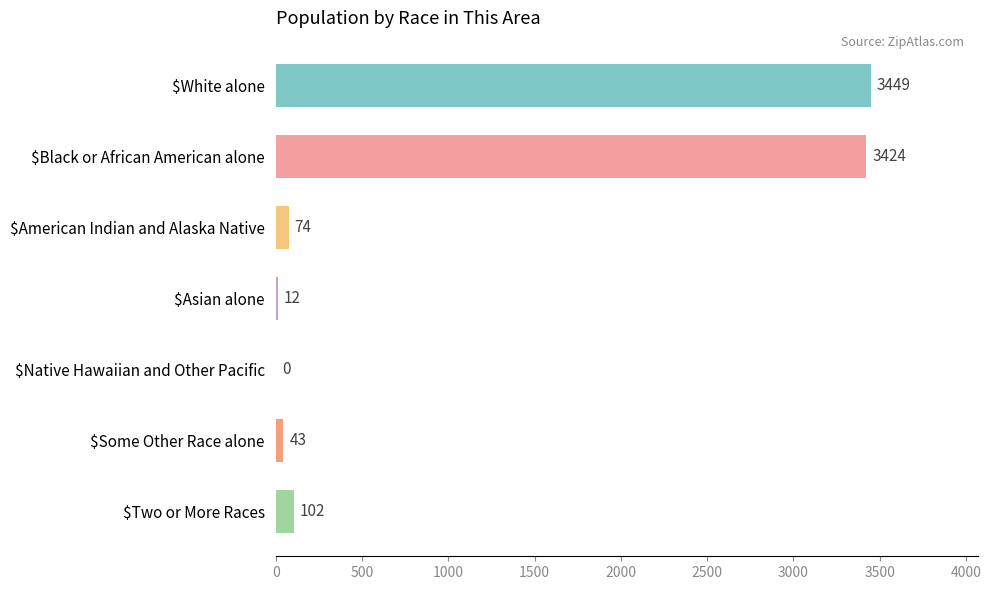

What value does the data have at $White alone, to the nearest 100?

3400